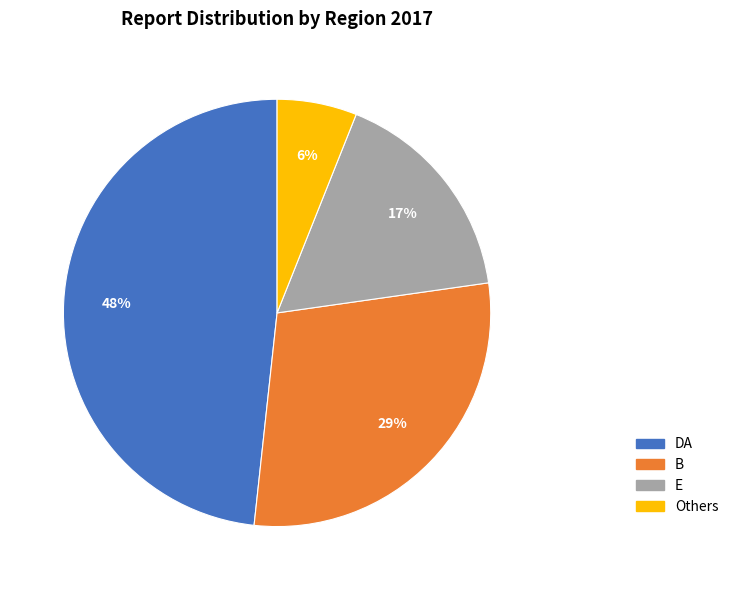

To the nearest percent, what is the average slice percentage?

25%